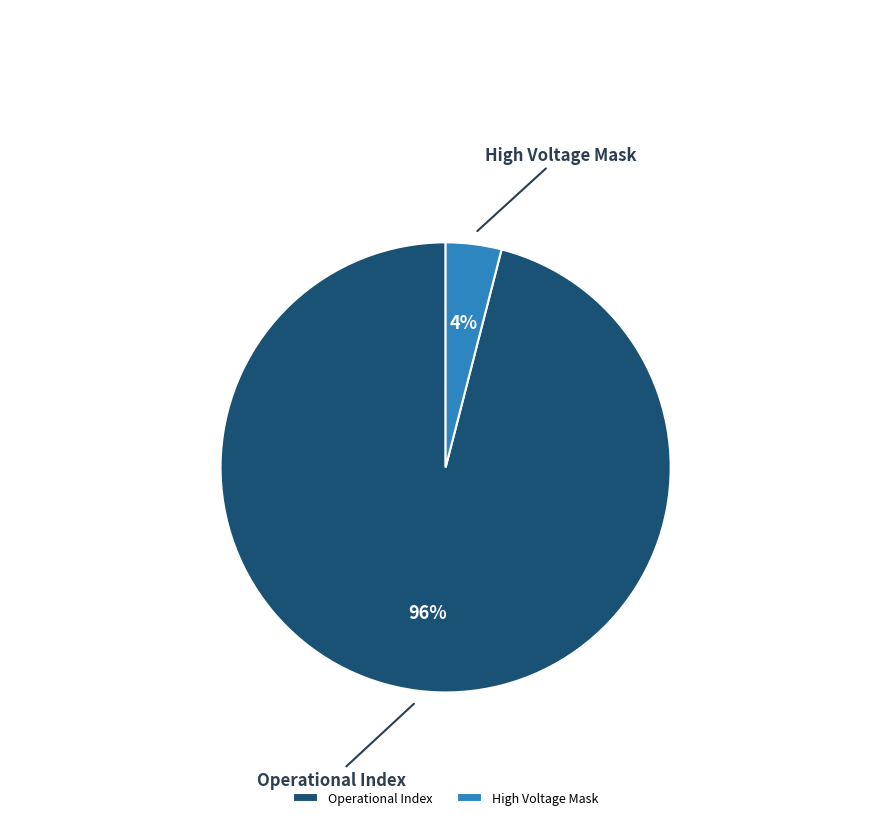

Combined, do High Voltage Mask and Operational Index account for over 50%?

Yes